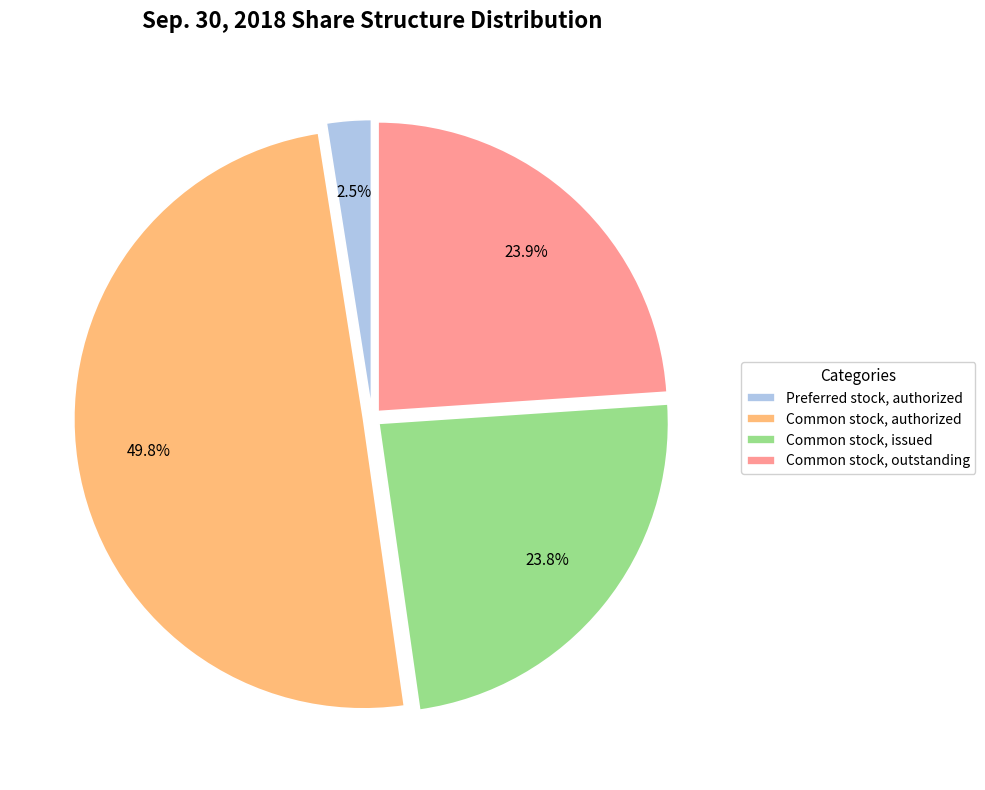

Between Preferred stock, authorized and Common stock, authorized, which is larger?

Common stock, authorized